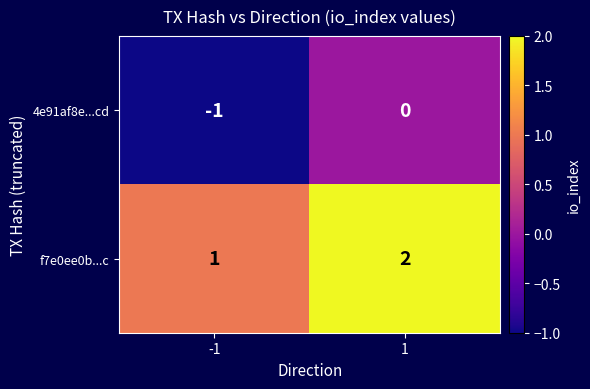

List the labels in order of f7e0ee0b...c value, smallest first.

-1, 1